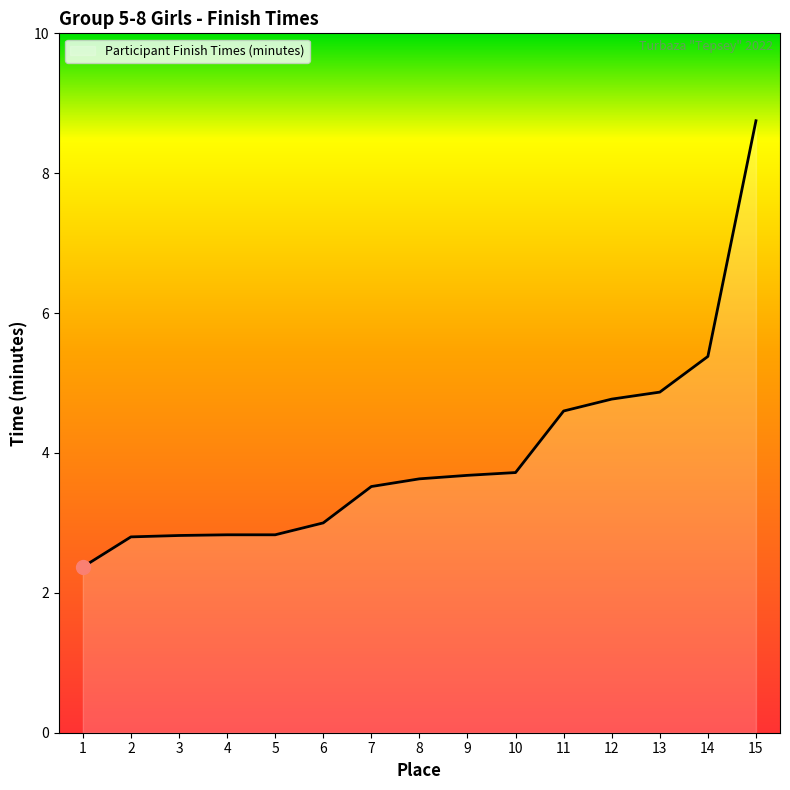

Which has a higher value, 1 or 5?

5